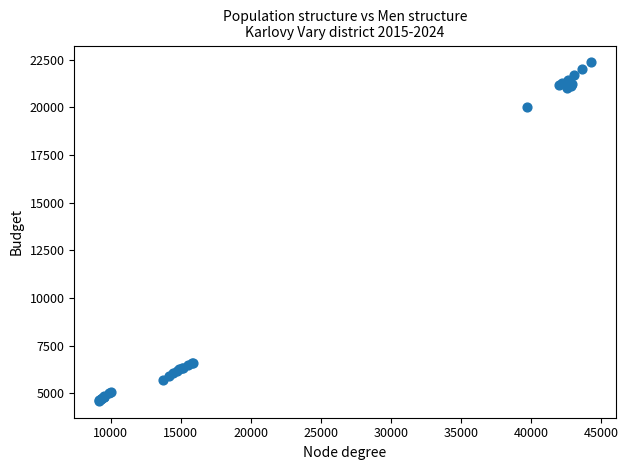

What Y value in the scatter plot is closest to 13484?

20034